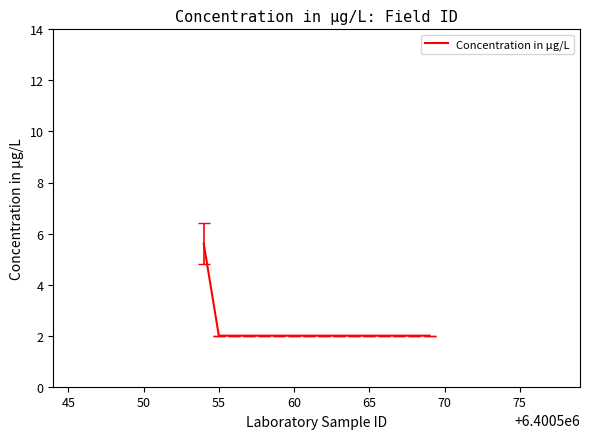

What is the minimum value shown in the chart?

2.0